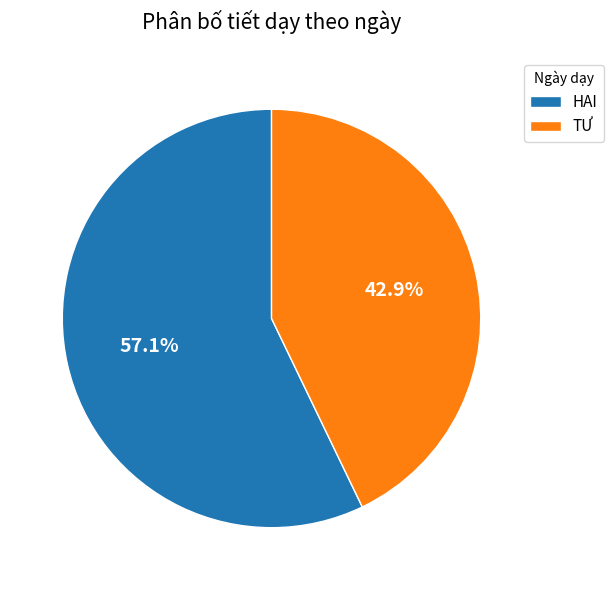

To the nearest percent, what percentage of the pie is HAI?

57%